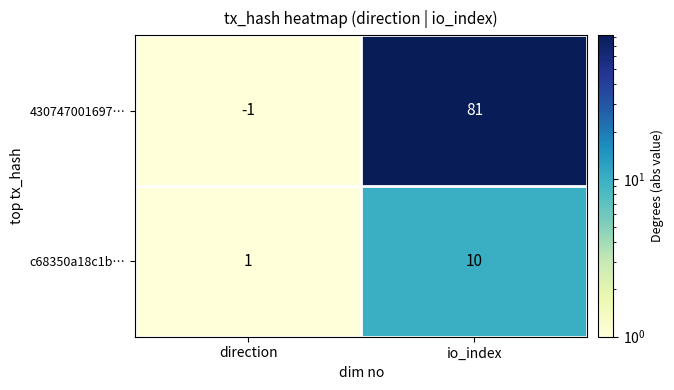

At which label is c68350a18c1b… closest to 5?

direction